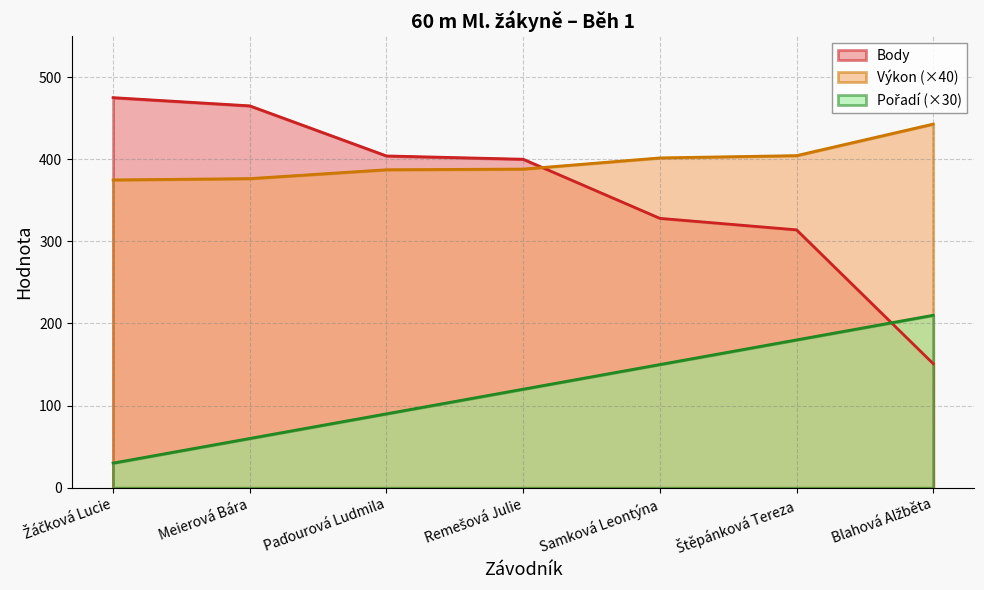

Reading left to right, what are all the values shown in this chart?

Pořadí: Žáčková Lucie=30.0	Meierová Bára=60.0	Paďourová Ludmila=90.0	Remešová Julie=120.0	Samková Leontýna=150.0	Štěpánková Tereza=180.0	Blahová Alžběta=210.0
Výkon: Žáčková Lucie=374.8	Meierová Bára=376.4	Paďourová Ludmila=387.2	Remešová Julie=388.0	Samková Leontýna=401.6	Štěpánková Tereza=404.4	Blahová Alžběta=442.8
Body: Žáčková Lucie=475.0	Meierová Bára=465.0	Paďourová Ludmila=404.0	Remešová Julie=400.0	Samková Leontýna=328.0	Štěpánková Tereza=314.0	Blahová Alžběta=151.0